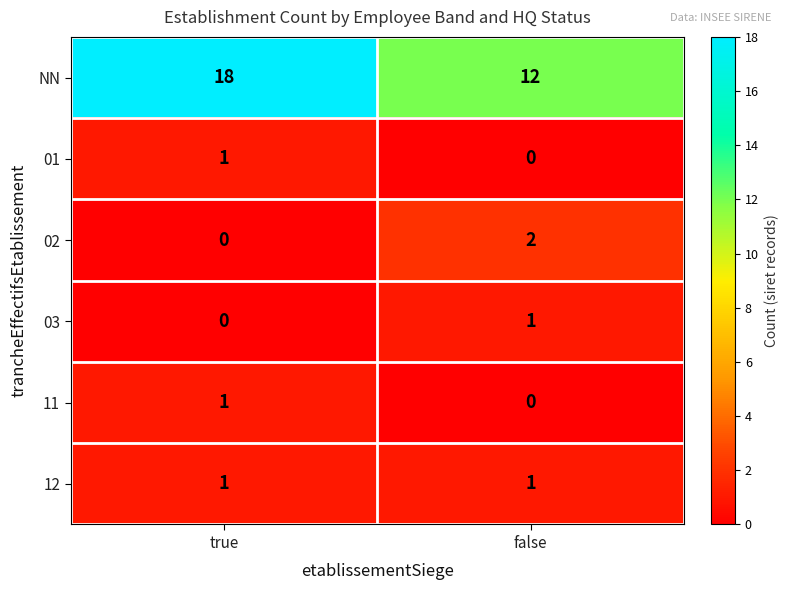

Rank the categories by 11 value from highest to lowest.

true, false